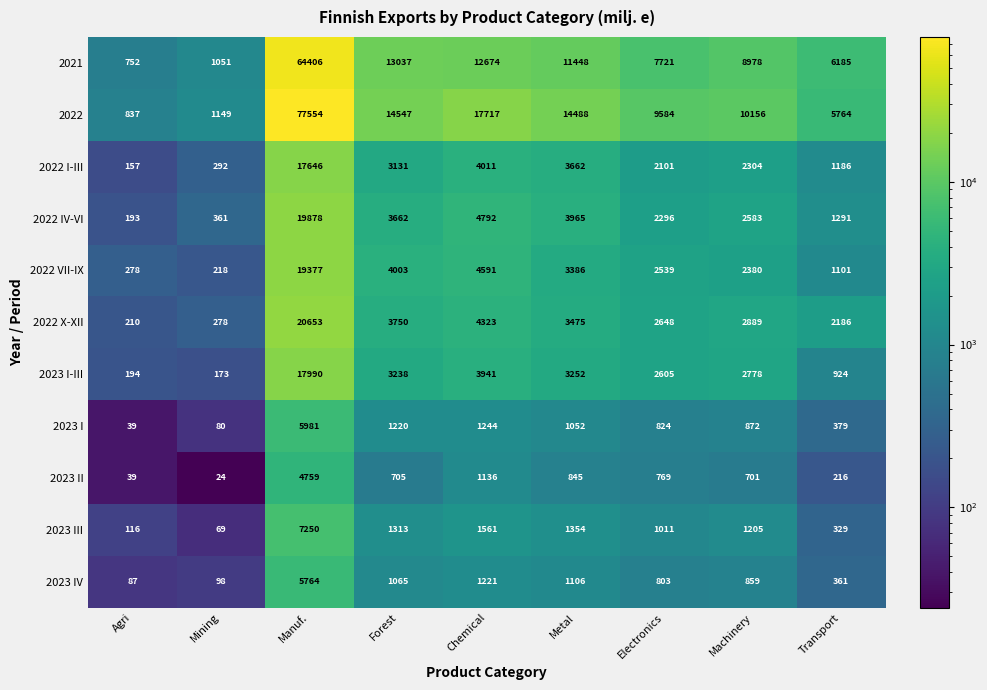

Which category has the lowest value in the 2022 VII-IX series?

Mining